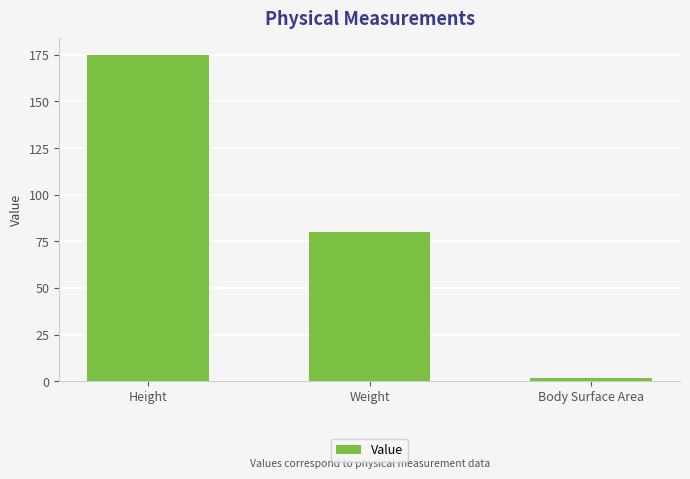

What position from the left is Body Surface Area?

3